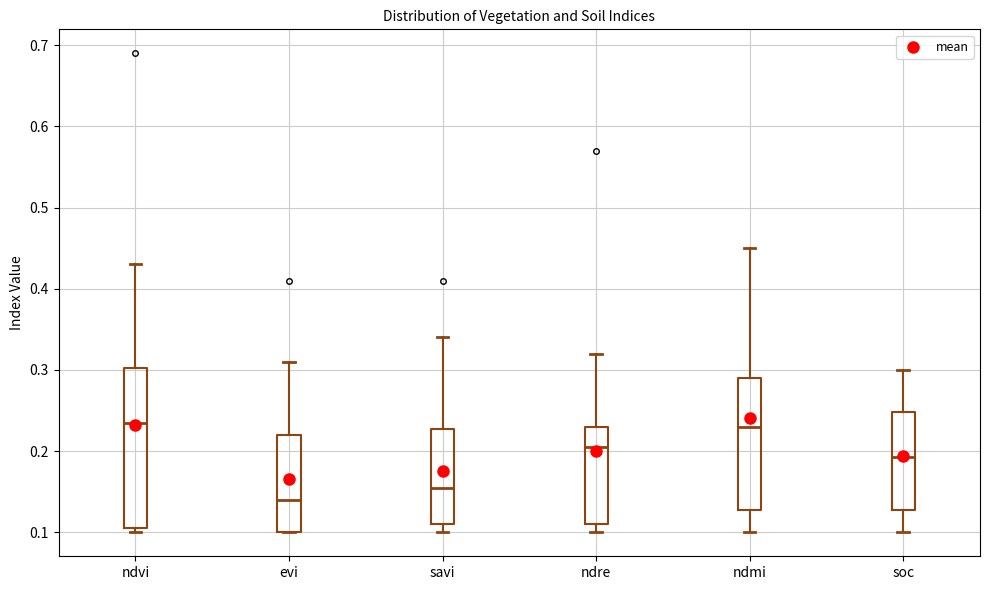

Which box is the tallest, from its lower edge to its upper edge?

ndvi